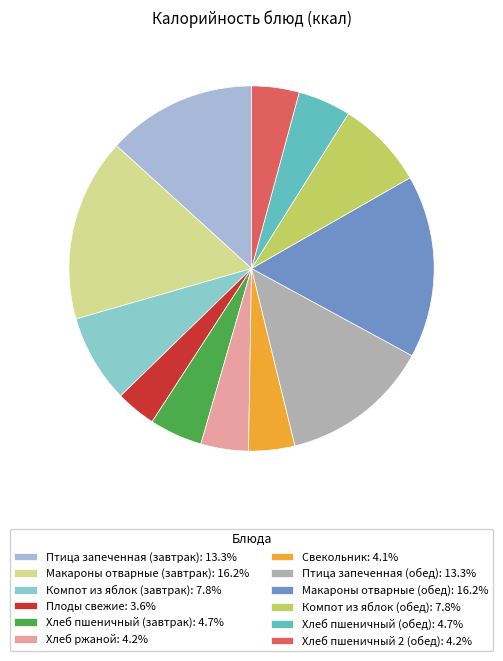

Count the number of slices in the pie.

12